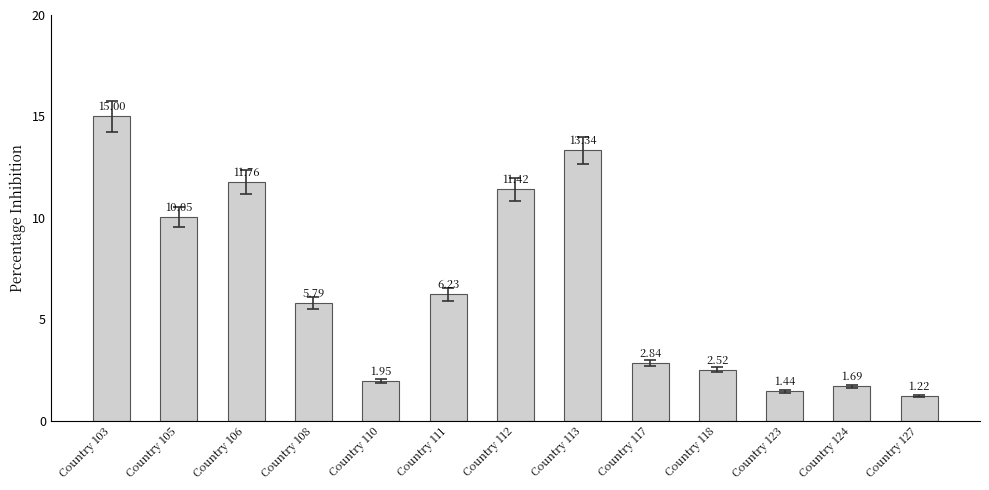

Does the chart contain stacked bars?

No